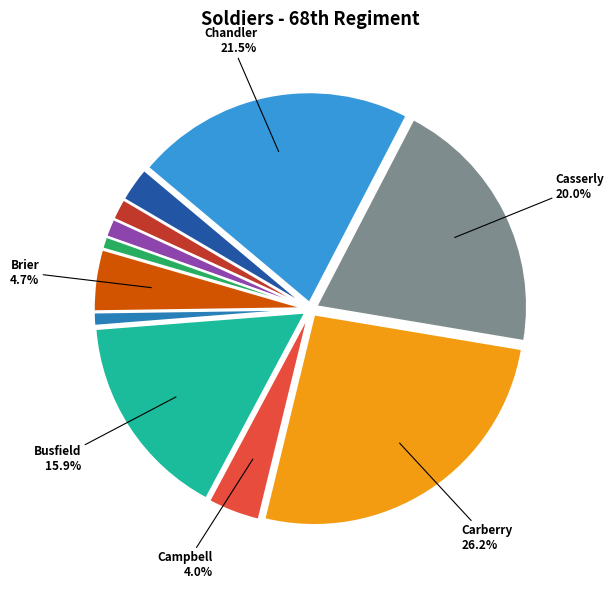

Is there any slice that represents more than half of the pie?

No